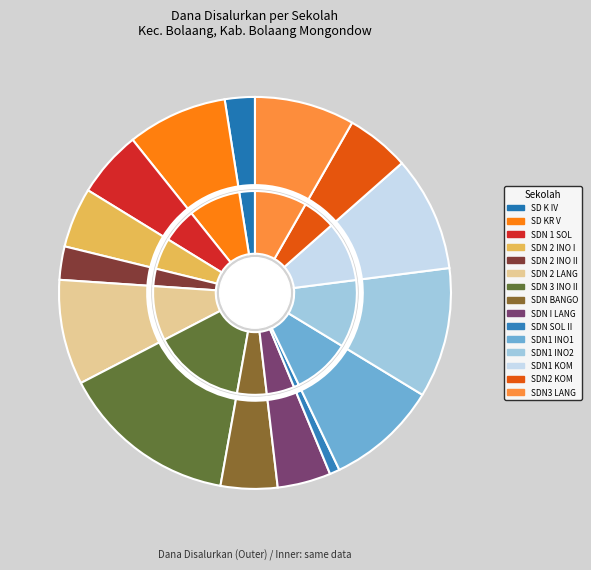

What is the smallest slice in the pie chart?

SD NEGERI SOLIMANDUNGAN II